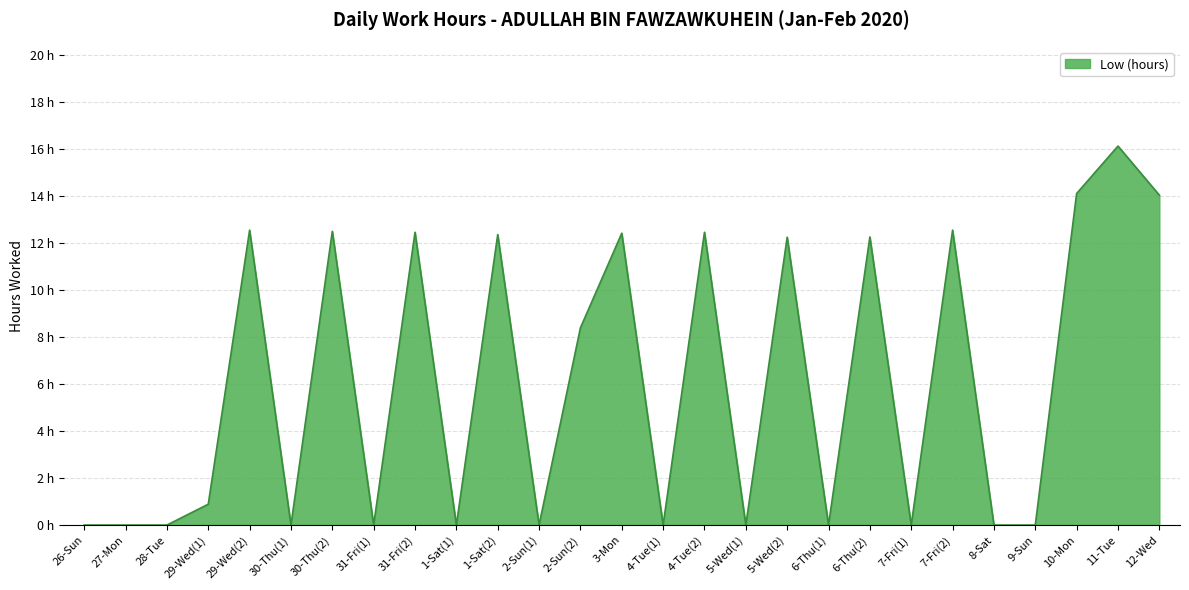

Which has a higher value, 30-Thu(2) or 6-Thu(2)?

30-Thu(2)